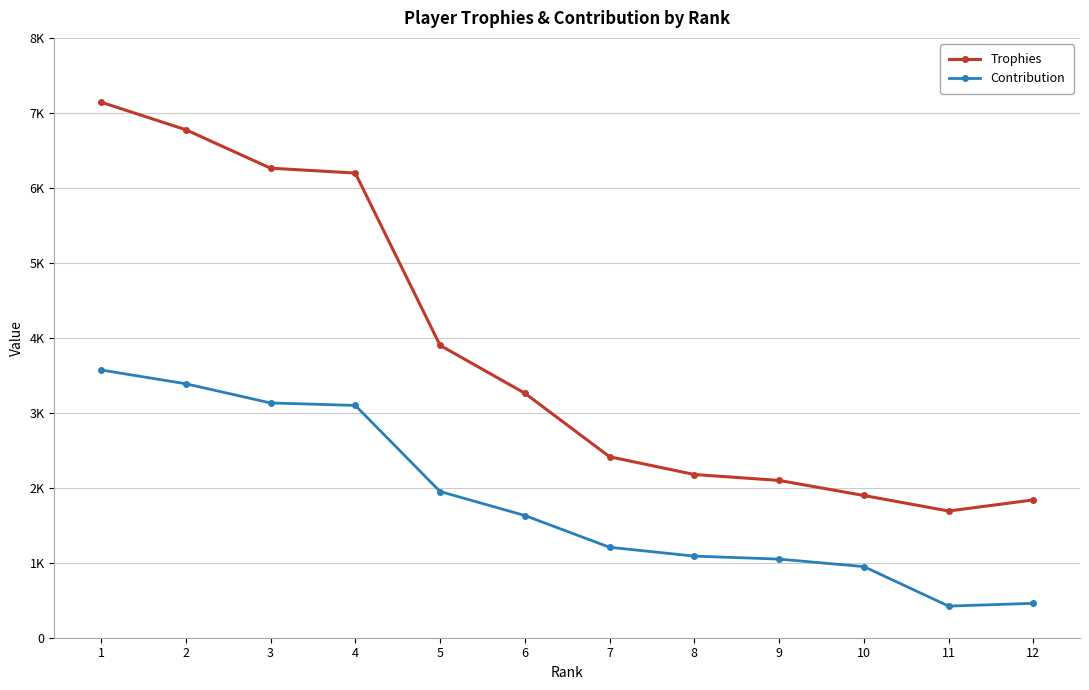

Is this an area chart (filled region under the line)?

No